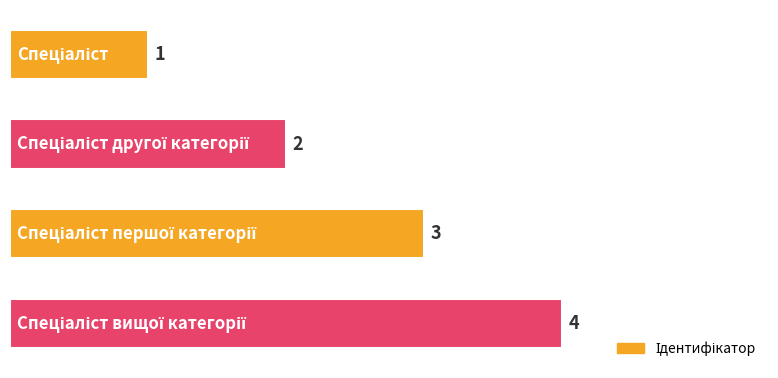

What is the maximum value shown in the chart?

4